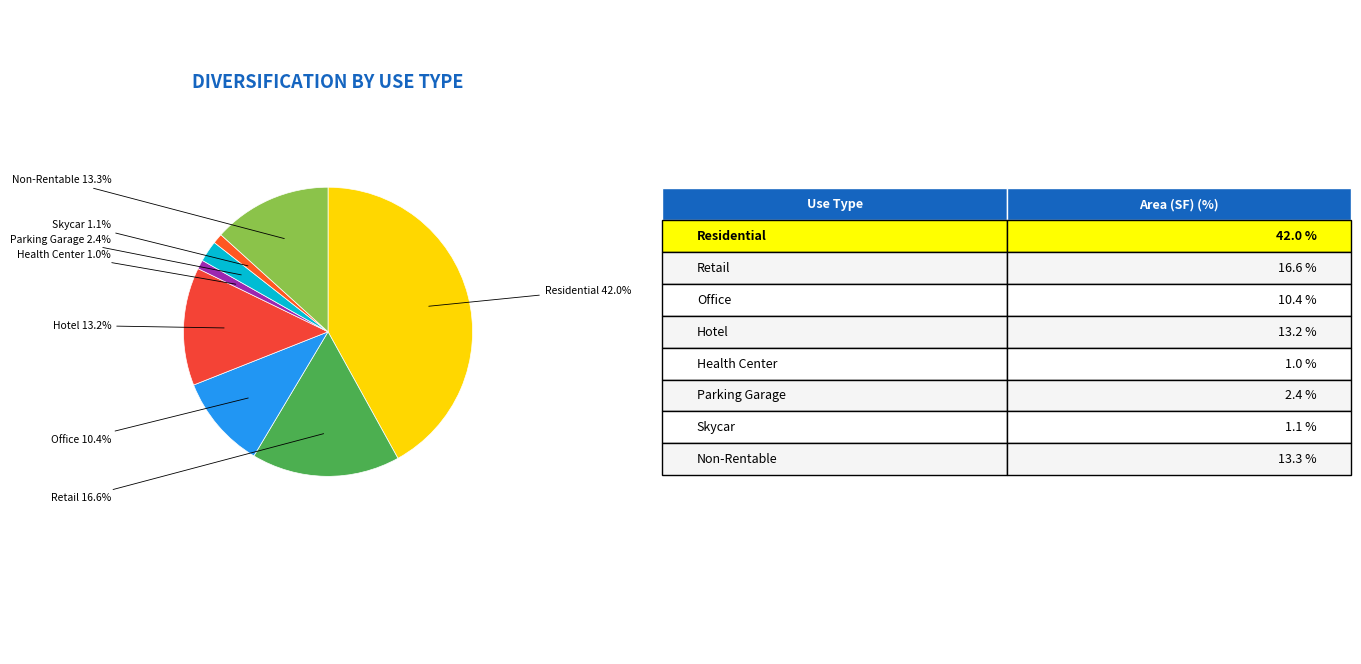

The Health Center slice represents 1% of the pie. True or false?

True